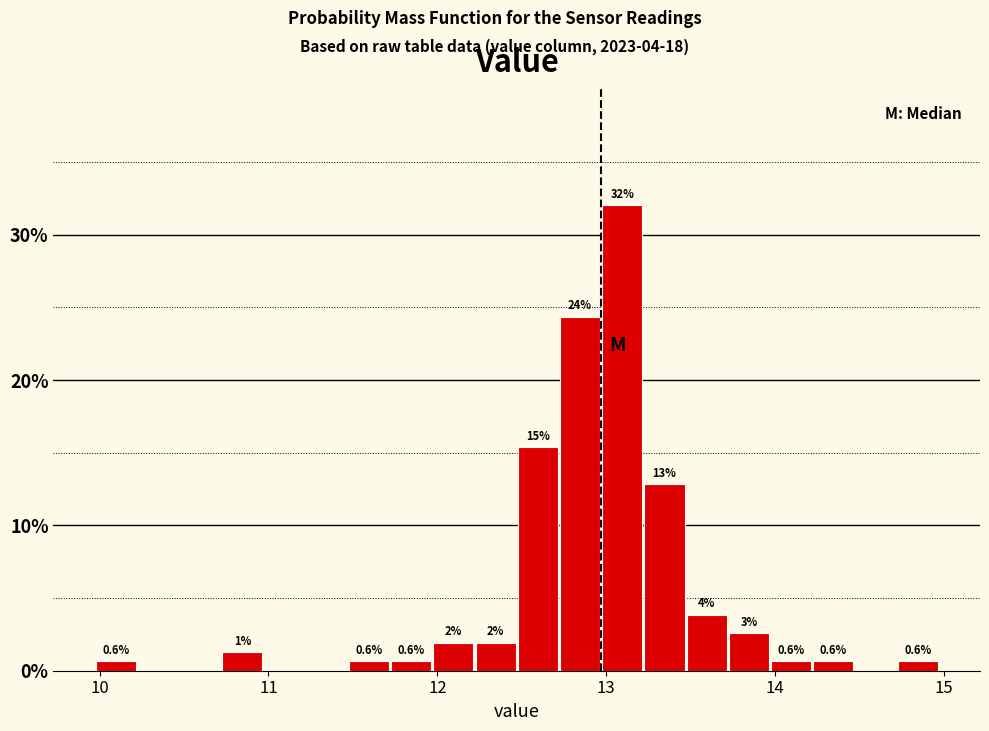

Around what value on the x-axis is the tallest bar? Give the approximate position of its centre, as read against the axis.

13.1